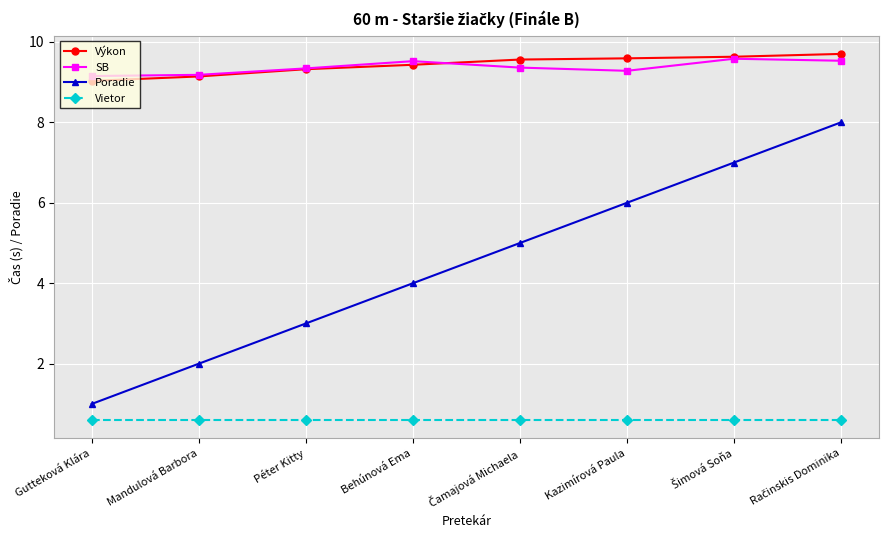

At which label is Výkon closest to 9?

Gutteková Klára